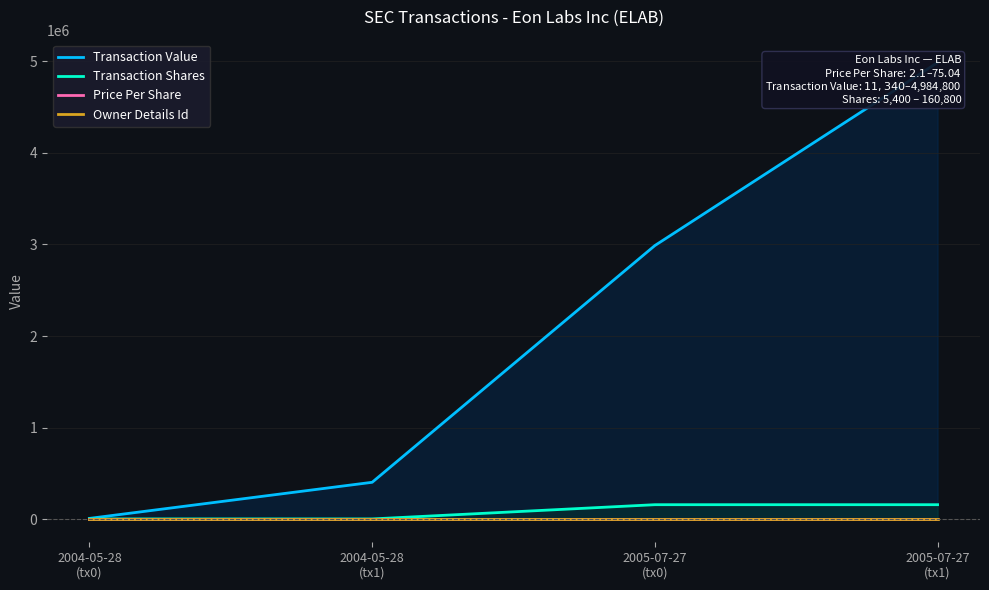

Reading left to right, transcribe all the data shown in this chart.

Transaction Value: 11340.0	405216.0	2987990.0	4984800.0
Transaction Shares: 5400.0	5400.0	160800.0	160800.0
Price Per Share: 2.1	75.0	18.6	31.0
Owner Details Id: 2.0	2.0	3.0	3.0